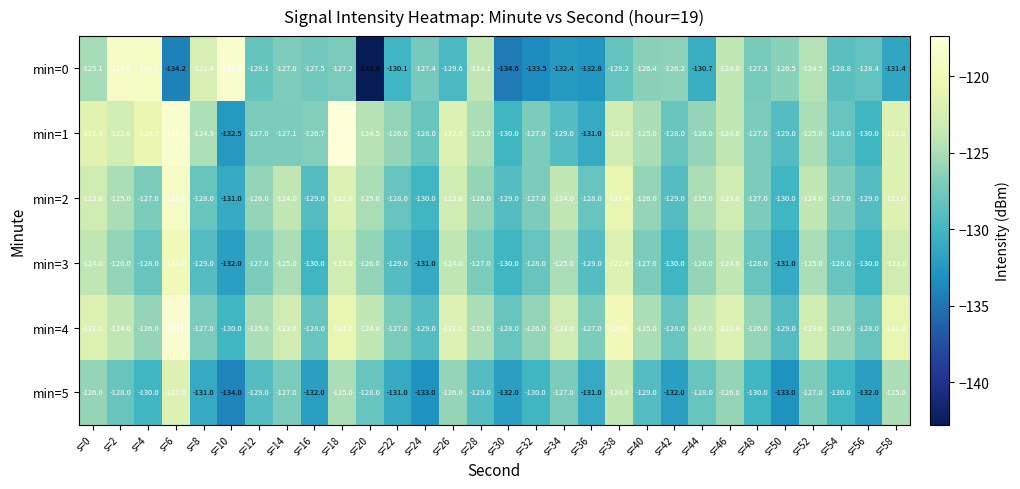

What is the spread (max minus min) of values at s=0?

4.6